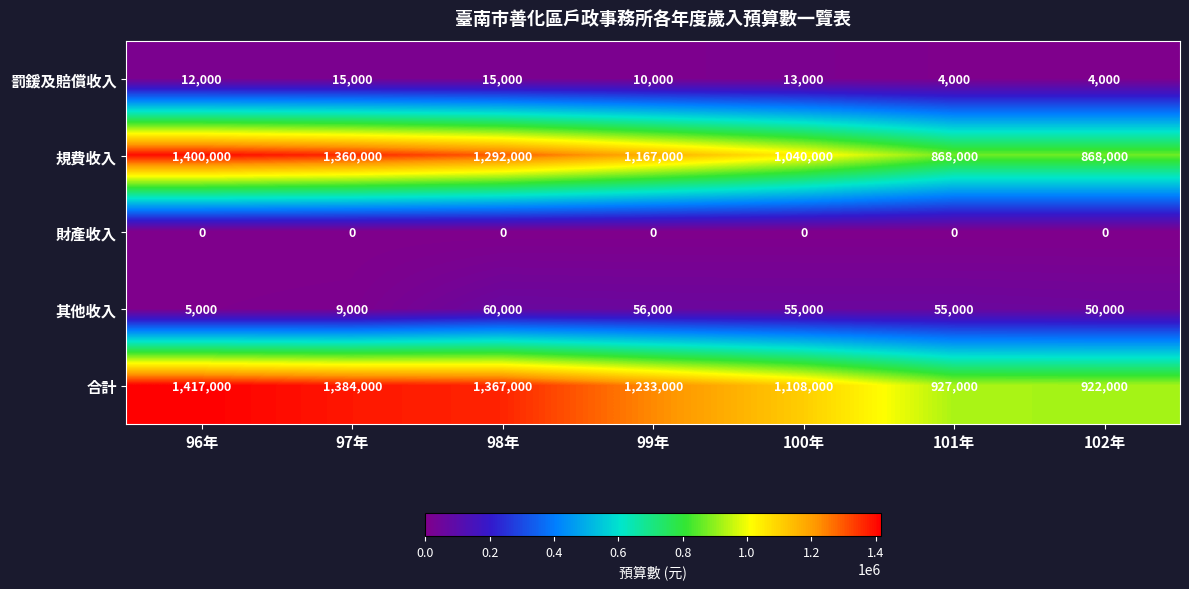

Where does the 其他收入 series first go above 55000?

98年